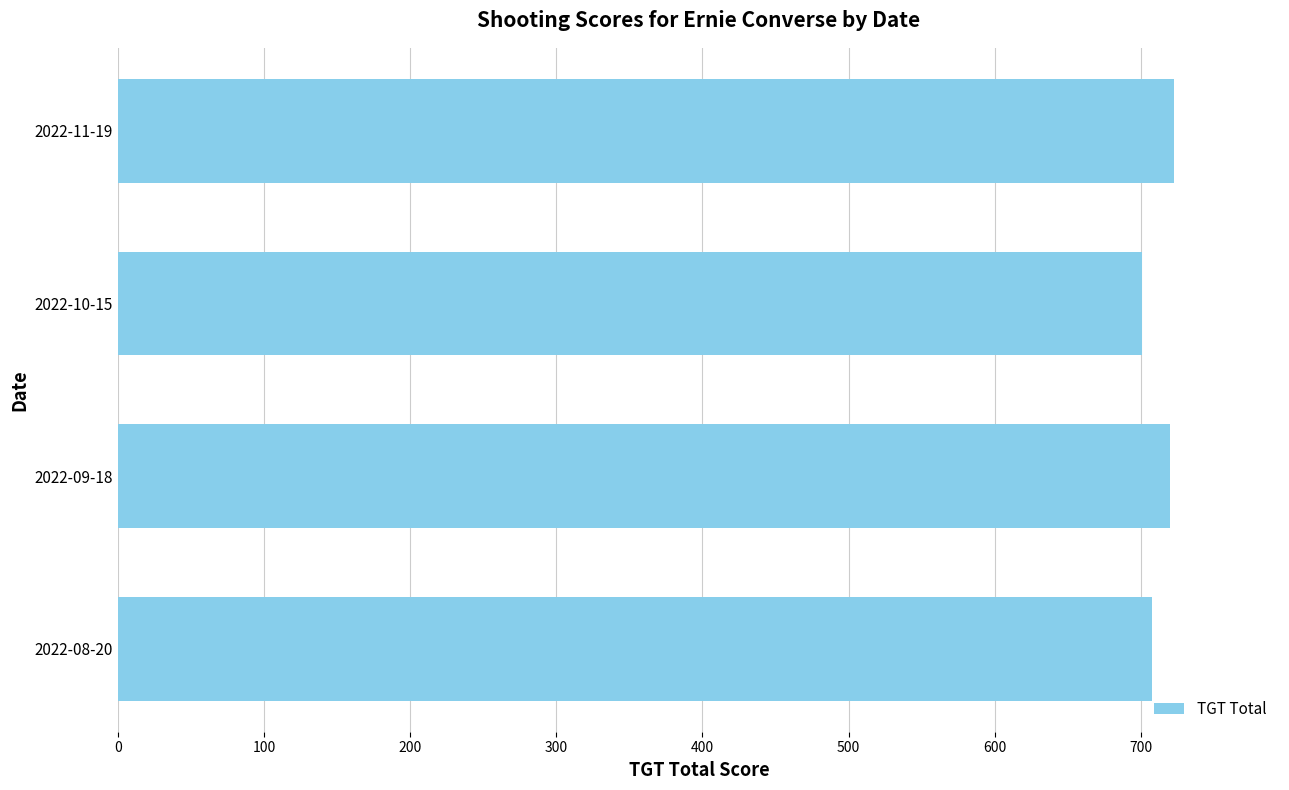

What is the maximum value shown in the chart?

723